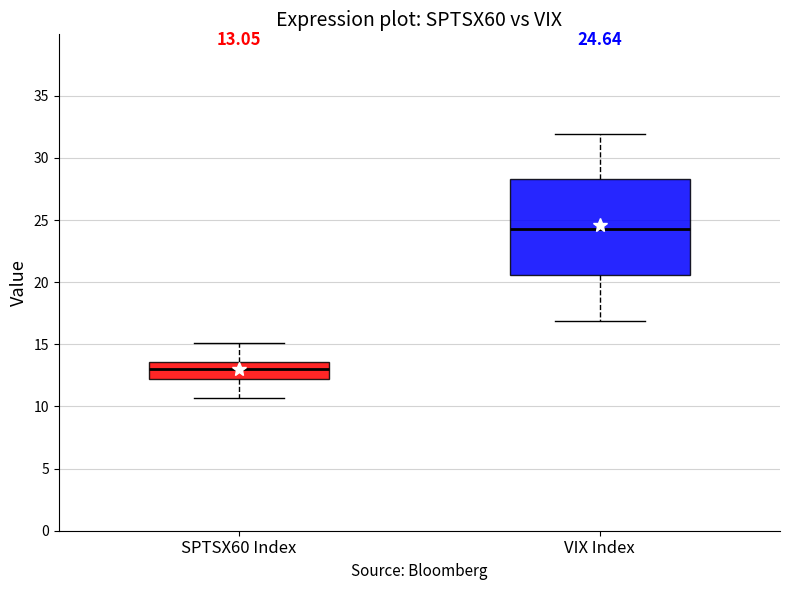

Which box is the tallest, from its lower edge to its upper edge?

VIX Index